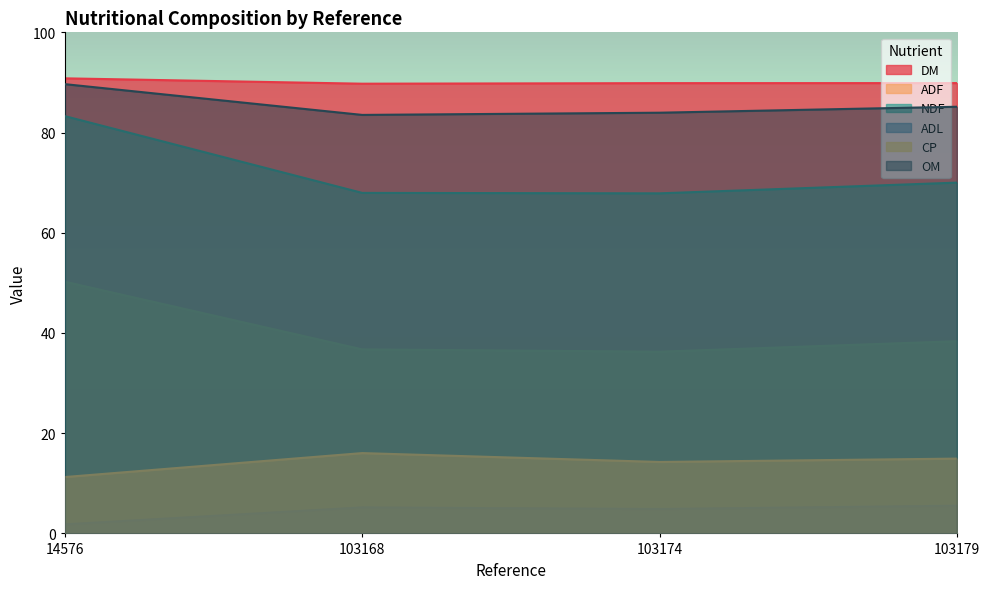

Reading left to right, list all the values displayed in this chart.

DM: 14576=90.8	103168=89.8	103174=89.9	103179=89.9
ADF: 14576=50.2	103168=36.7	103174=36.3	103179=38.4
NDF: 14576=83.3	103168=68.0	103174=67.9	103179=70.0
ADL: 14576=1.8	103168=5.2	103174=4.9	103179=5.5
CP: 14576=11.2	103168=16.0	103174=14.3	103179=14.9
OM: 14576=89.7	103168=83.5	103174=84.0	103179=85.2